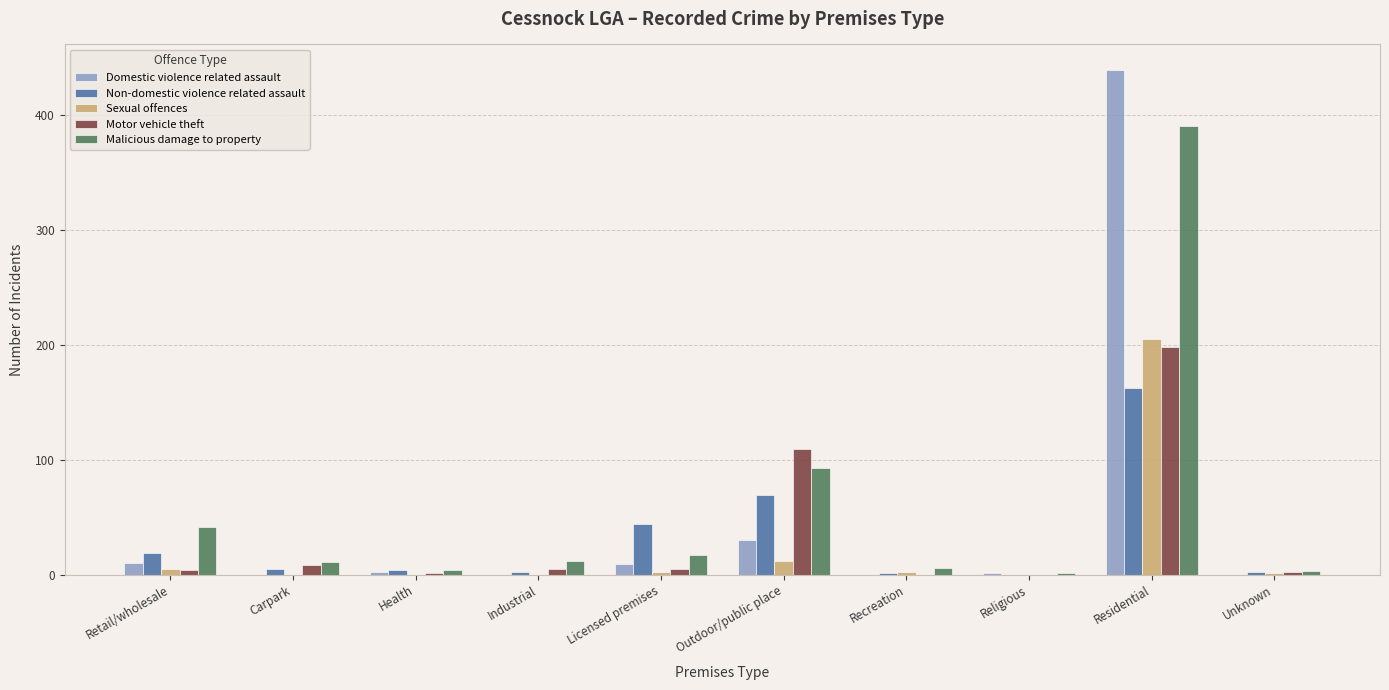

What is the sum of the Motor vehicle theft values at Outdoor/public place and Retail/wholesale?

113